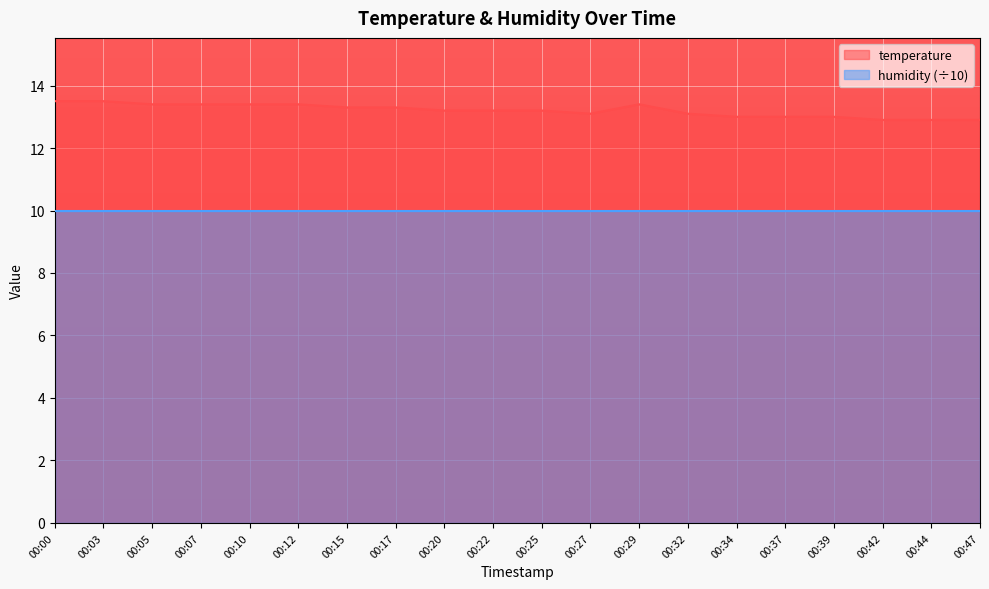

What is the difference between the maximum and second lowest values?

0.6